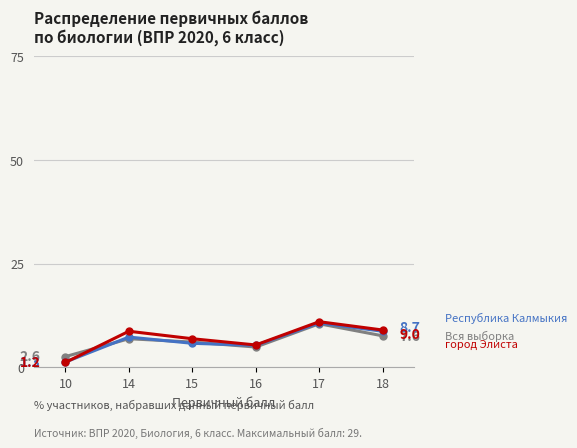

What is the total value across all series at 18?

25.3